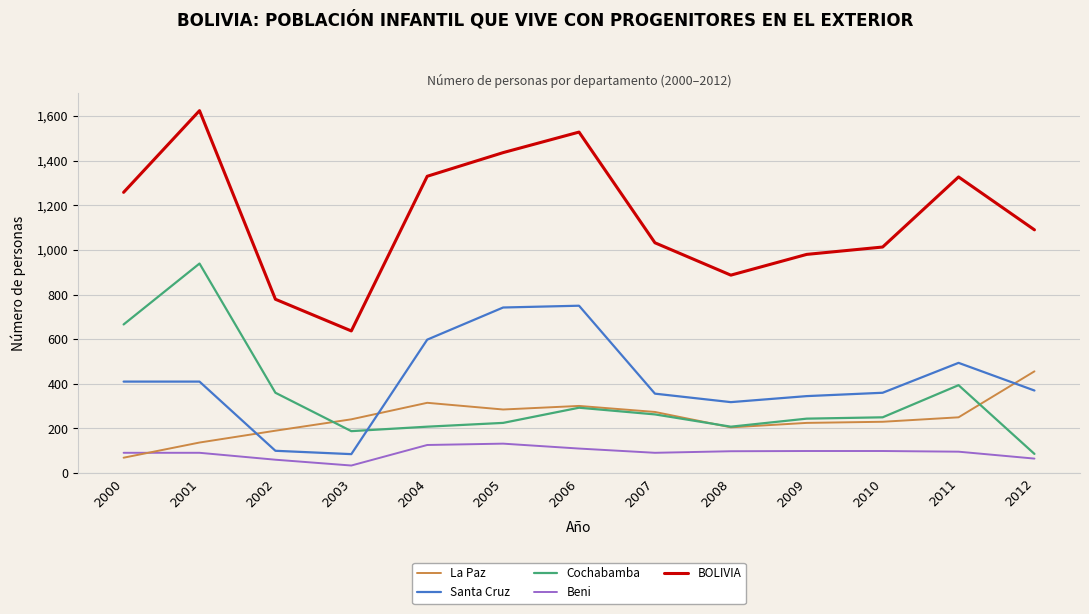

Which series has the largest total across all categories?

BOLIVIA